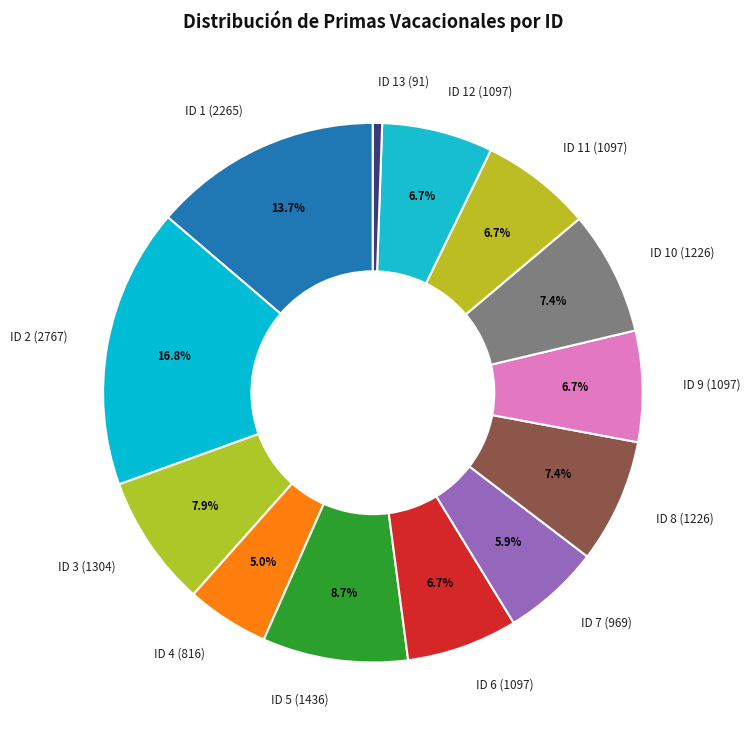

Count the number of slices in the pie.

13